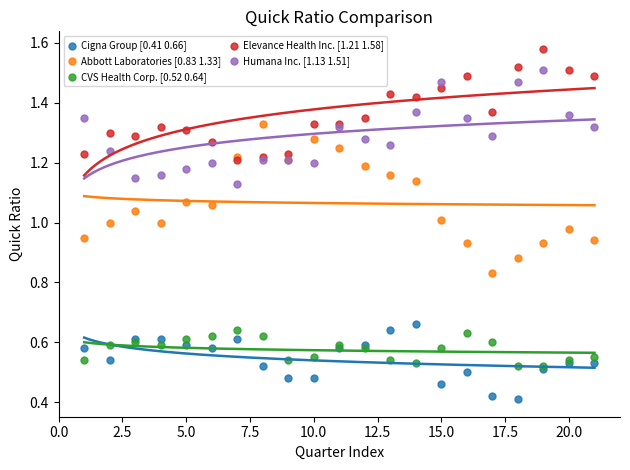

Which series has the widest spread of Y values?

Abbott Laboratories [0.83 1.33]